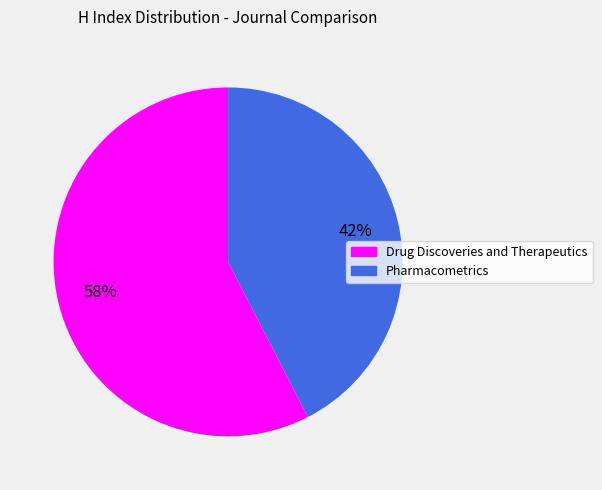

What is the smallest slice in the pie chart?

Pharmacometrics